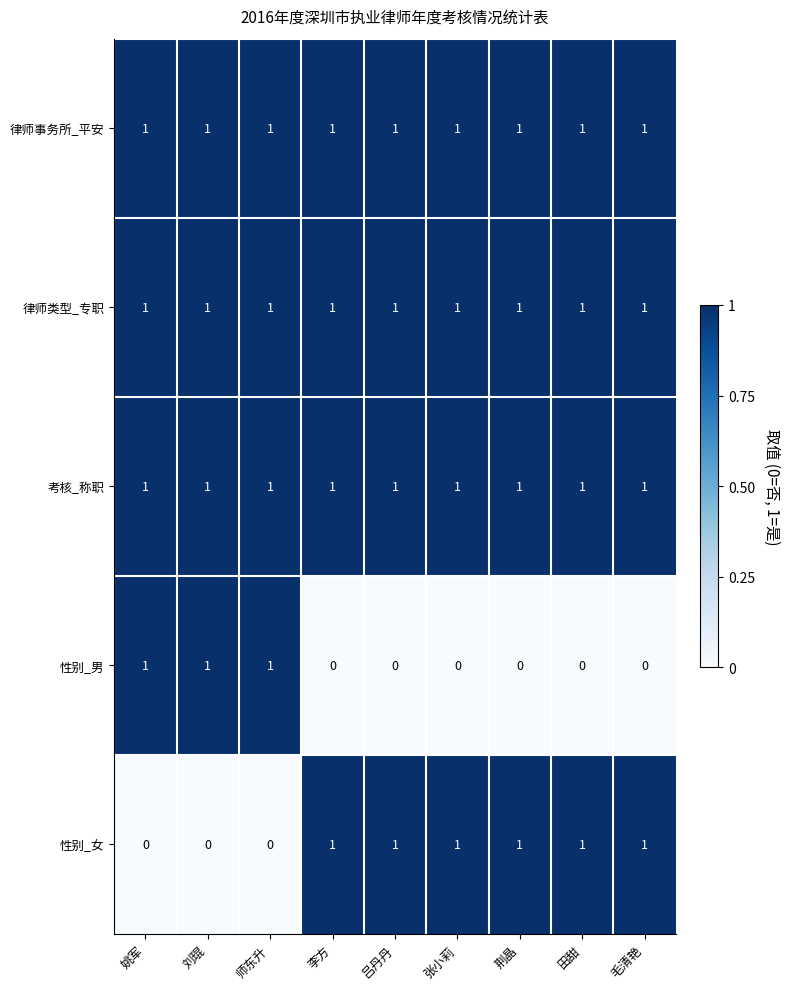

What is the total value across all series at 师东升?

4